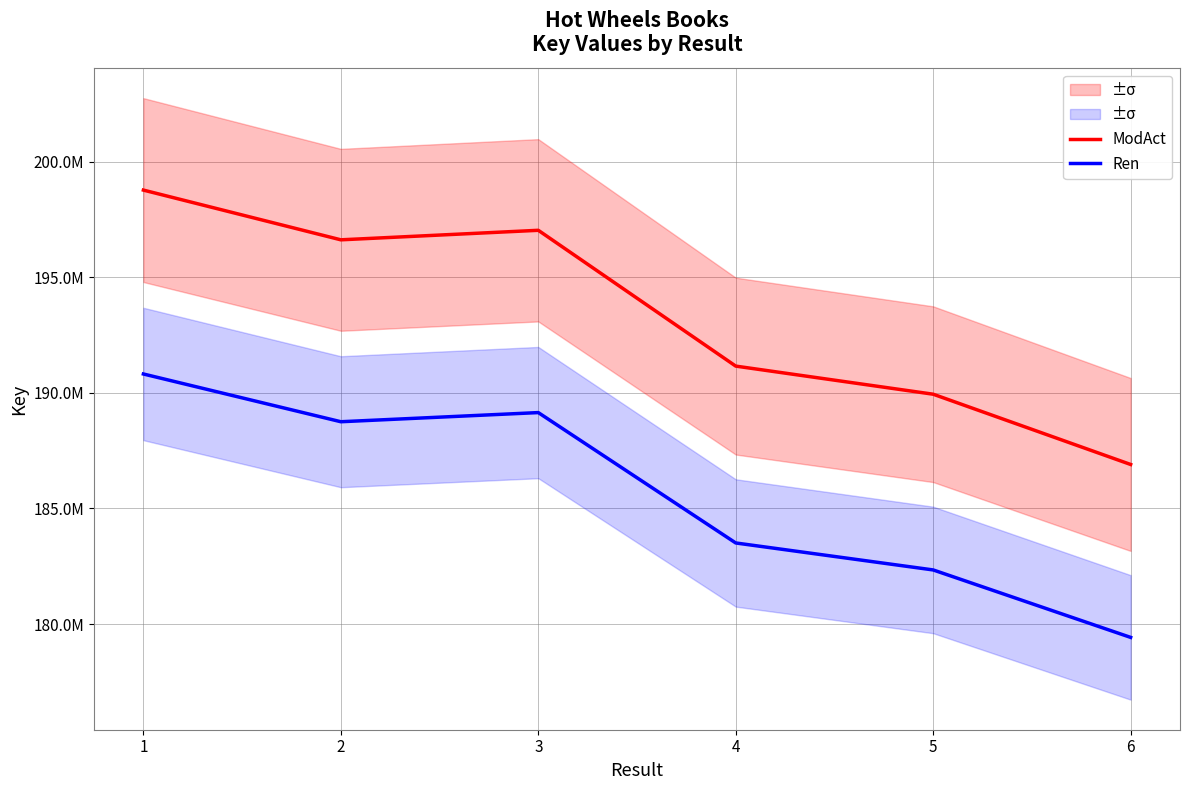

How many interior local valleys does the ModAct series have?

1